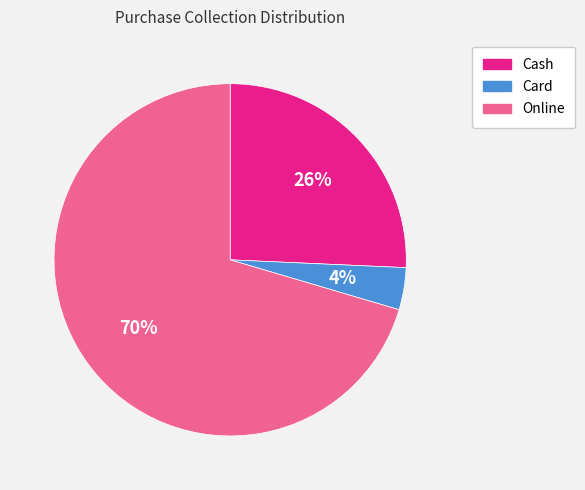

To the nearest percent, what is the difference between the Card and Cash slice percentages?

22%